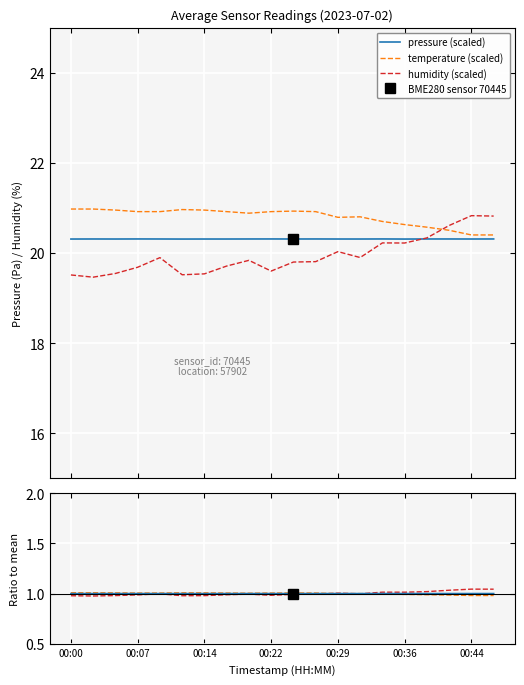

Does the chart display data point markers on the line(s)?

No